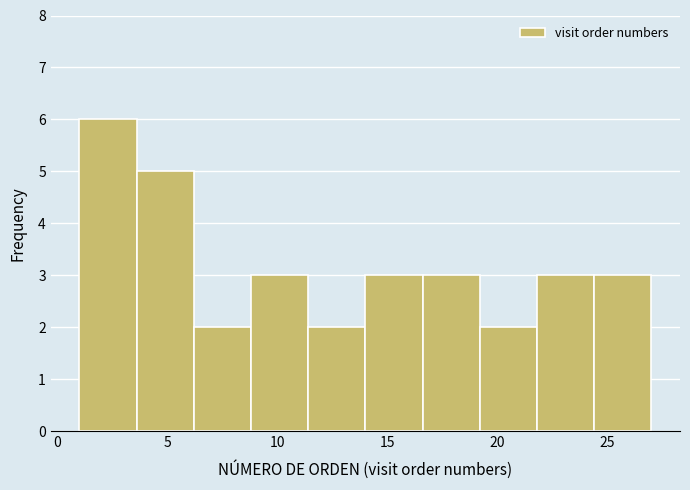

Reading left to right, transcribe this chart: for each bar, give the range it covers on the x-axis and its height. Neither the bar edges nor the heights are printed on the chart, so give them approximately, as read against the axes.

1.0 to 3.6: 6
3.6 to 6.2: 5
6.2 to 8.8: 2
8.8 to 11.4: 3
11.4 to 14.0: 2
14.0 to 16.6: 3
16.6 to 19.2: 3
19.2 to 21.8: 2
21.8 to 24.4: 3
24.4 to 27.0: 3